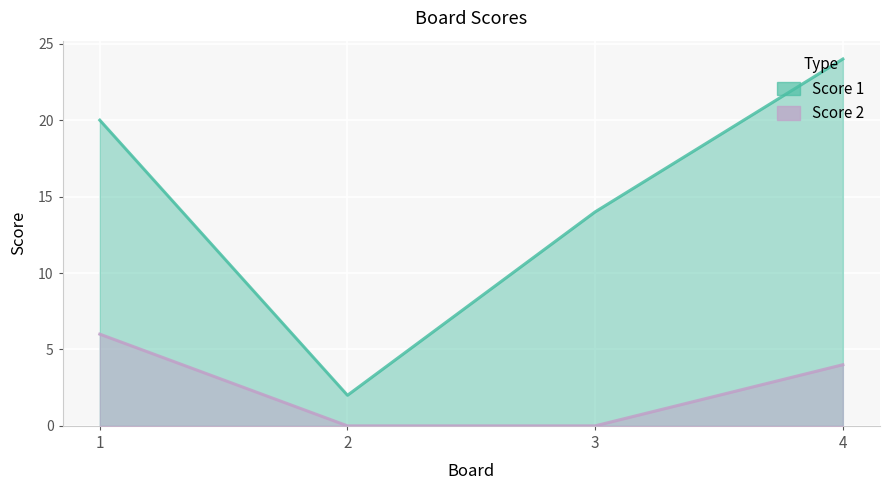

The Score 1 series shows 24 at 4. True or false?

True